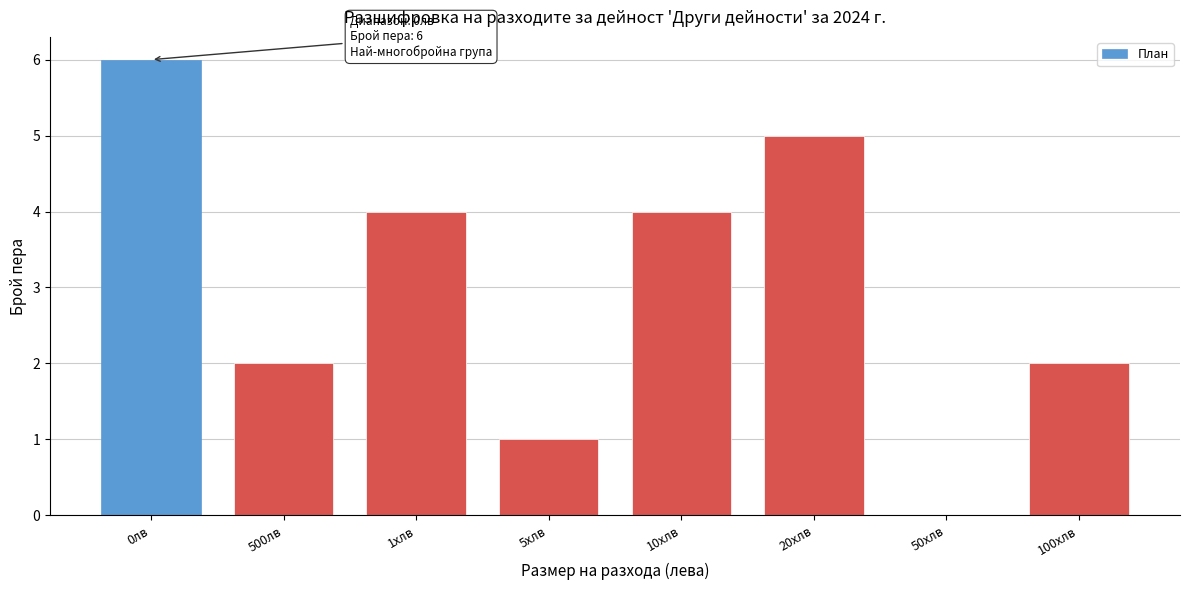

Reading left to right, transcribe all the data shown in this chart.

0лв=6	500лв=2	1хлв=4	5хлв=1	10хлв=4	20хлв=5	50хлв=0	100хлв=2